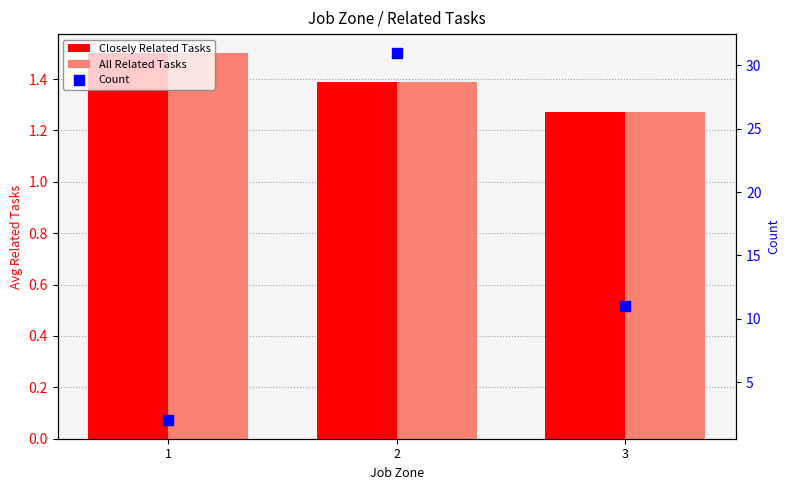

What are all the series names shown in the legend?

Closely Related Tasks, All Related Tasks, Count